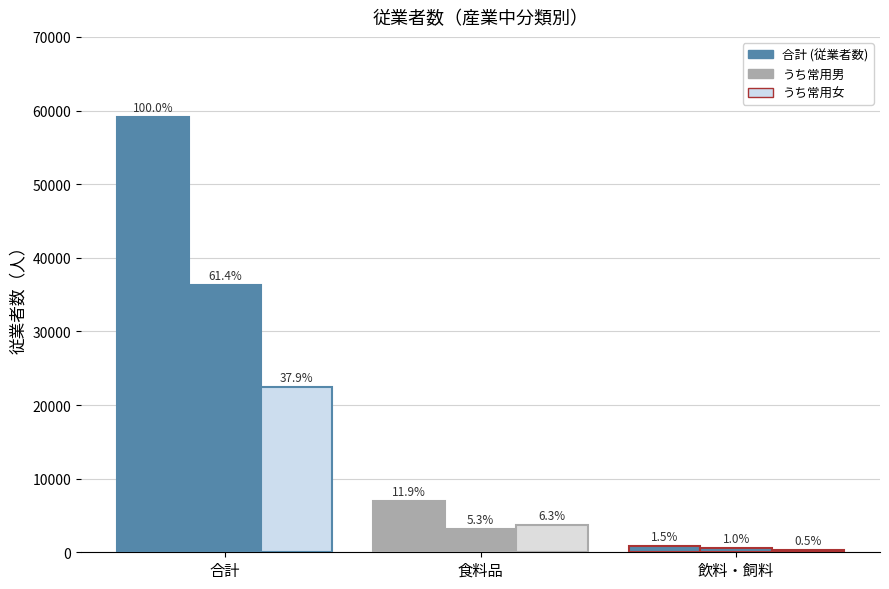

At which category is the sum across all series the highest?

合計